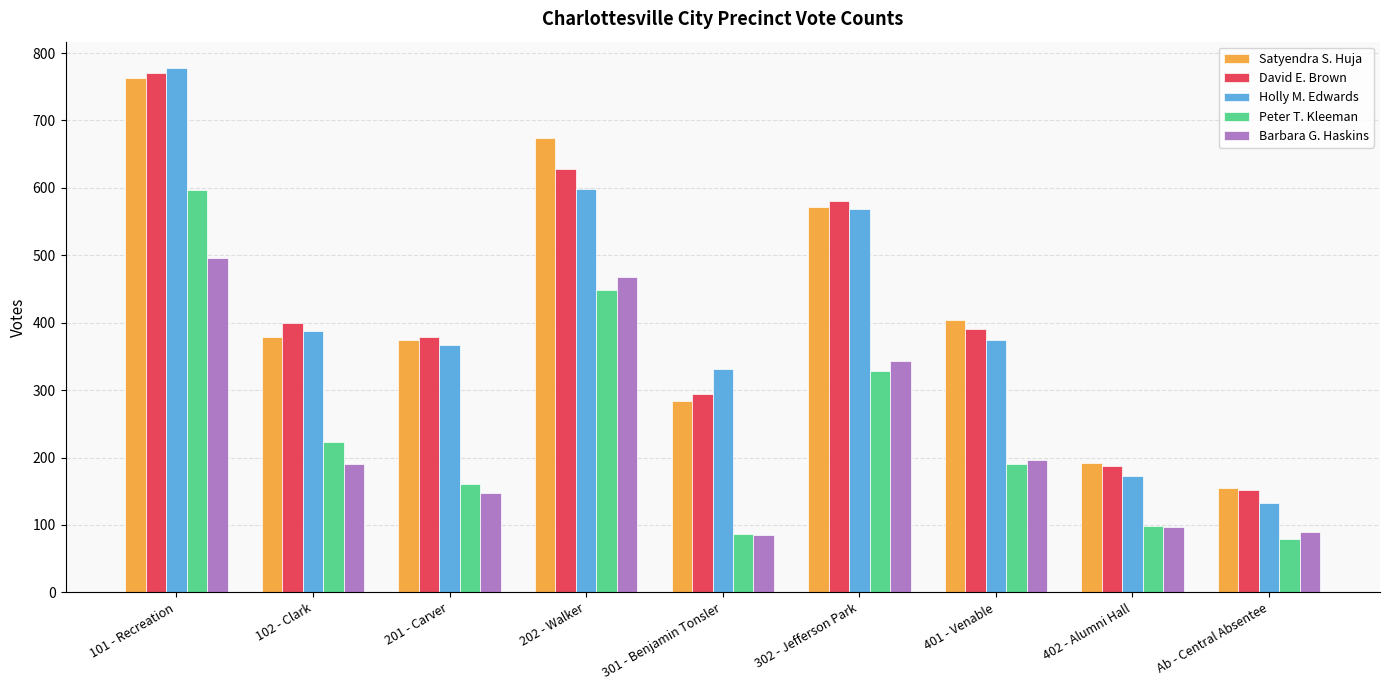

Reading left to right, extract all data points from this chart.

Satyendra S. Huja: 763	379	374	674	284	572	404	192	155
David E. Brown: 770	399	379	628	294	581	391	187	152
Holly M. Edwards: 778	388	367	598	331	569	374	173	133
Peter T. Kleeman: 597	223	161	449	86	329	190	98	79
Barbara G. Haskins: 496	190	147	468	85	343	196	97	89